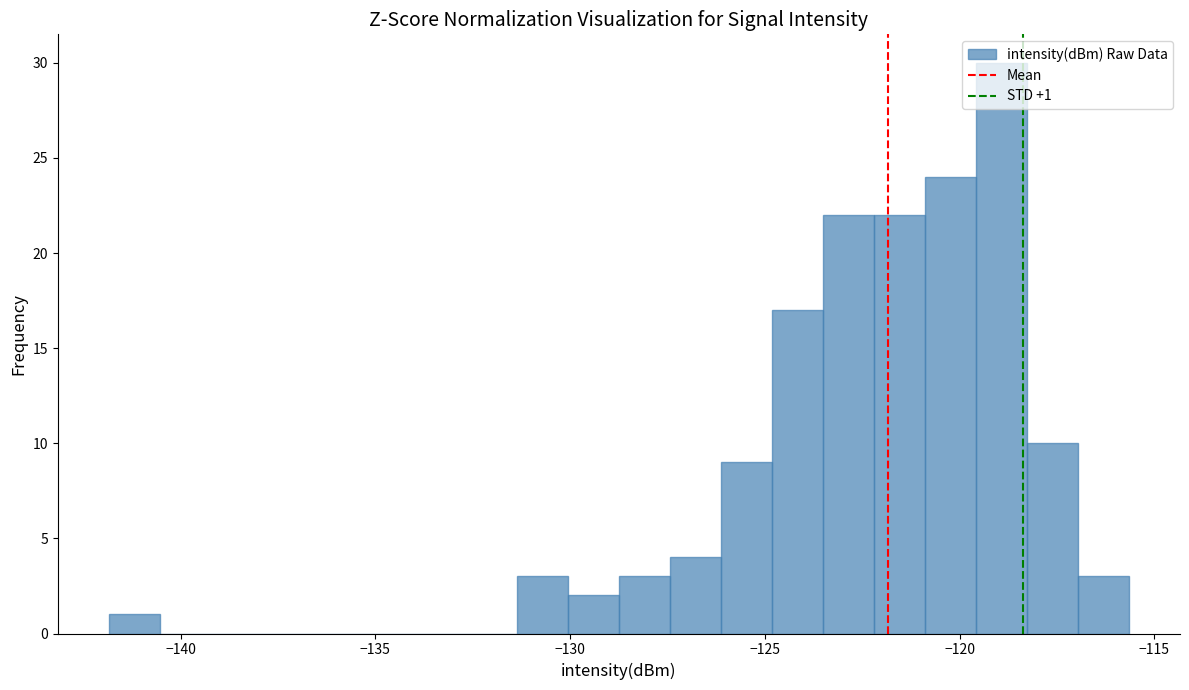

Read against the x-axis, roughly where is the centre of the tallest bar?

-119.0